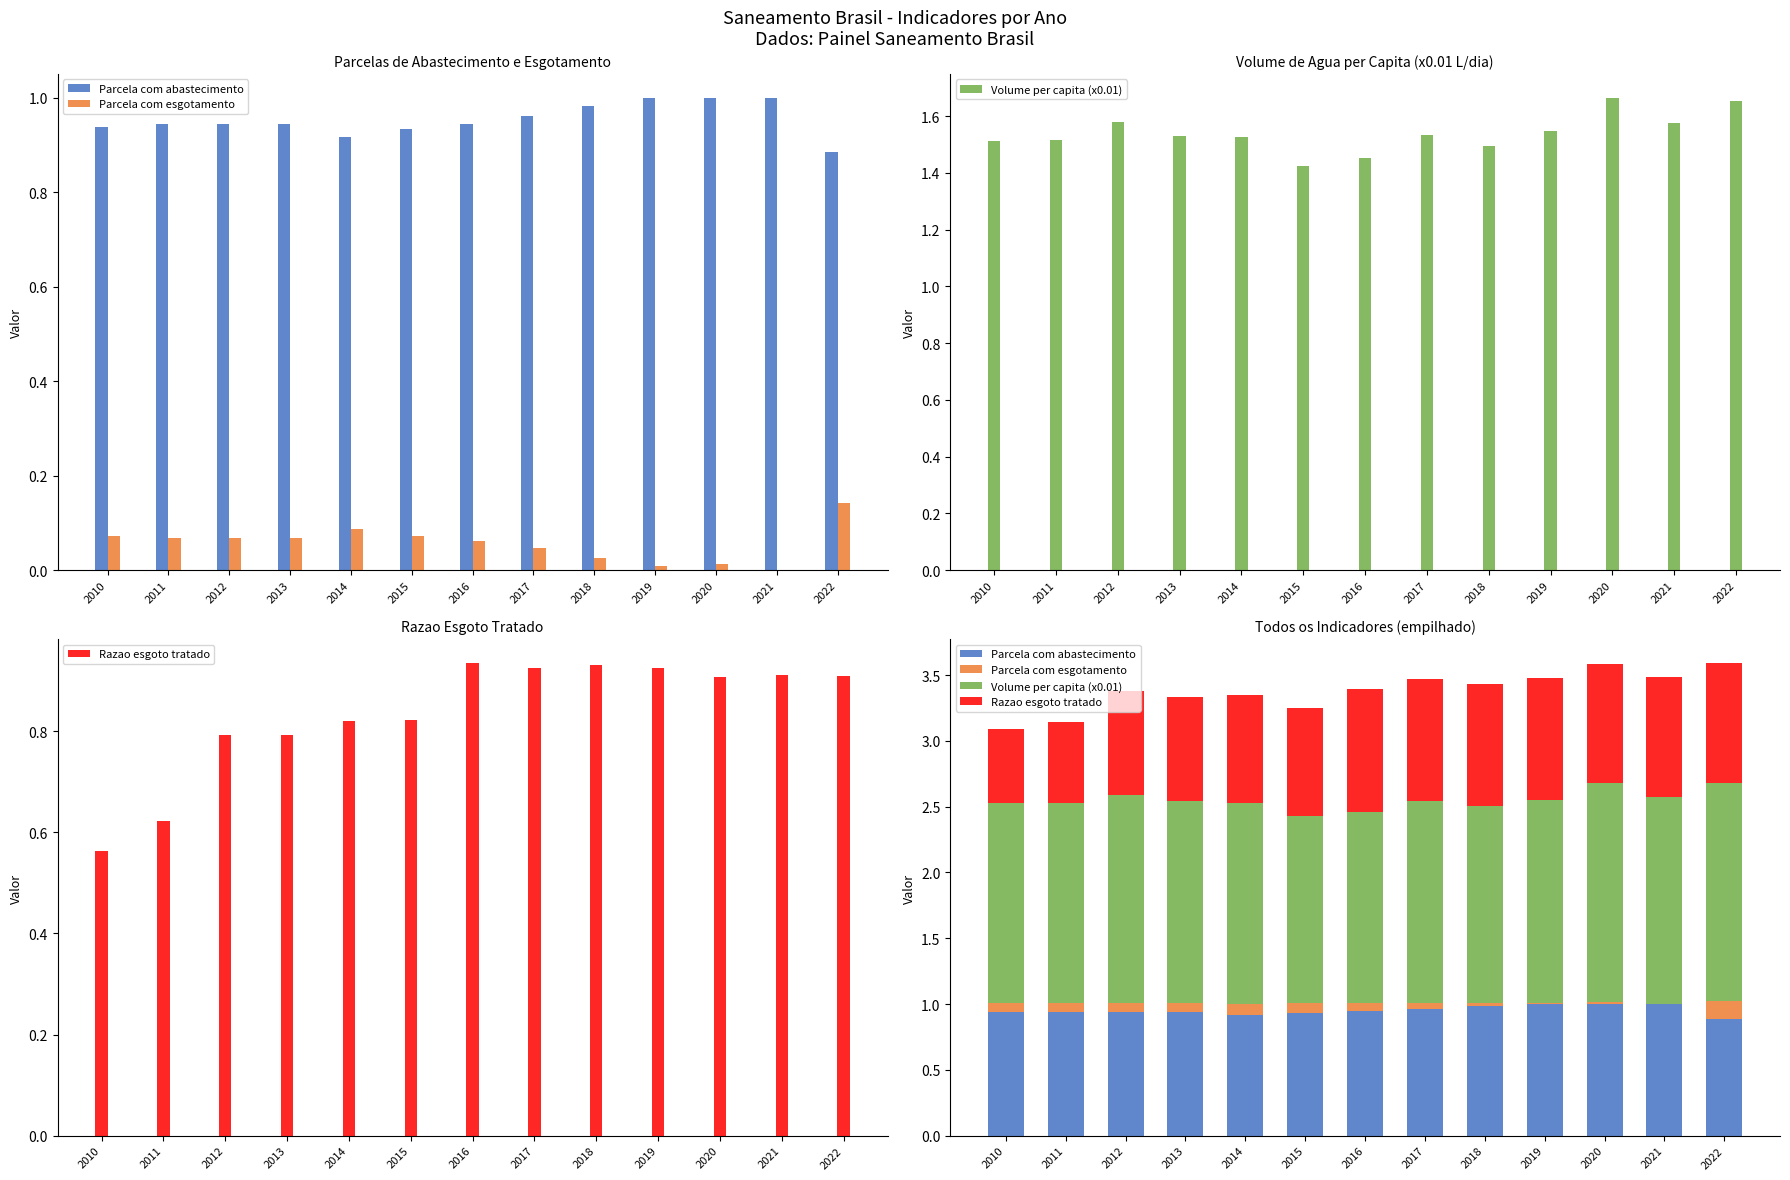

Reading left to right, extract all data points from this chart.

Parcela com abastecimento: 2010=0.9	2011=0.9	2012=0.9	2013=0.9	2014=0.9	2015=0.9	2016=0.9	2017=1.0	2018=1.0	2019=1.0	2020=1.0	2021=1.0	2022=0.9
Parcela com esgotamento: 2010=0.1	2011=0.1	2012=0.1	2013=0.1	2014=0.1	2015=0.1	2016=0.1	2017=0.0	2018=0.0	2019=0.0	2020=0.0	2021=0.0	2022=0.1
Volume per capita (x0.01): 2010=1.5	2011=1.5	2012=1.6	2013=1.5	2014=1.5	2015=1.4	2016=1.5	2017=1.5	2018=1.5	2019=1.5	2020=1.7	2021=1.6	2022=1.7
Razao esgoto tratado: 2010=0.6	2011=0.6	2012=0.8	2013=0.8	2014=0.8	2015=0.8	2016=0.9	2017=0.9	2018=0.9	2019=0.9	2020=0.9	2021=0.9	2022=0.9